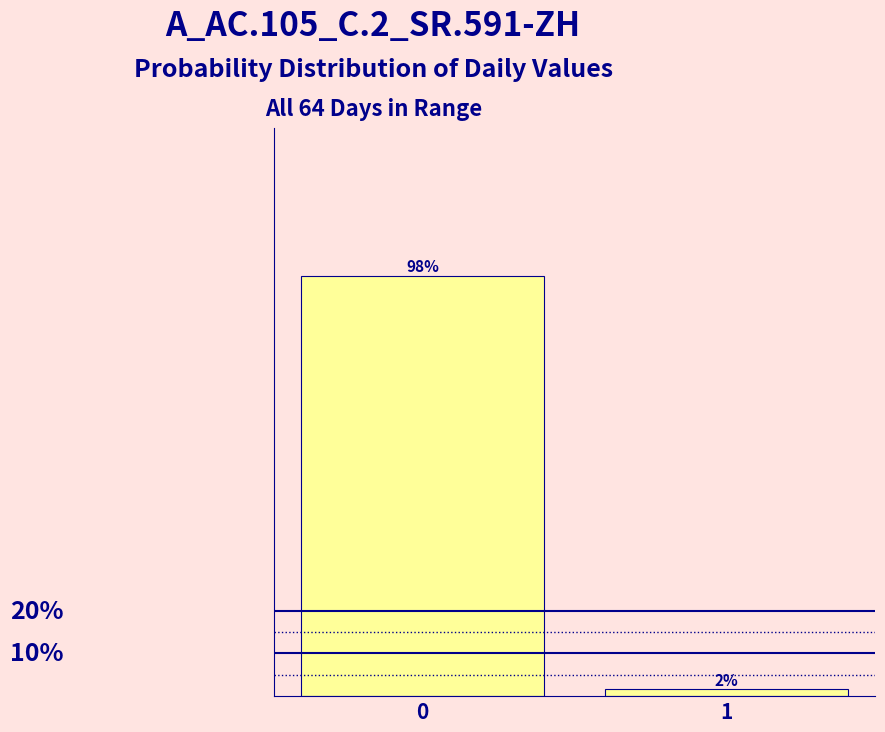

Rank the categories by value from highest to lowest.

0, 1